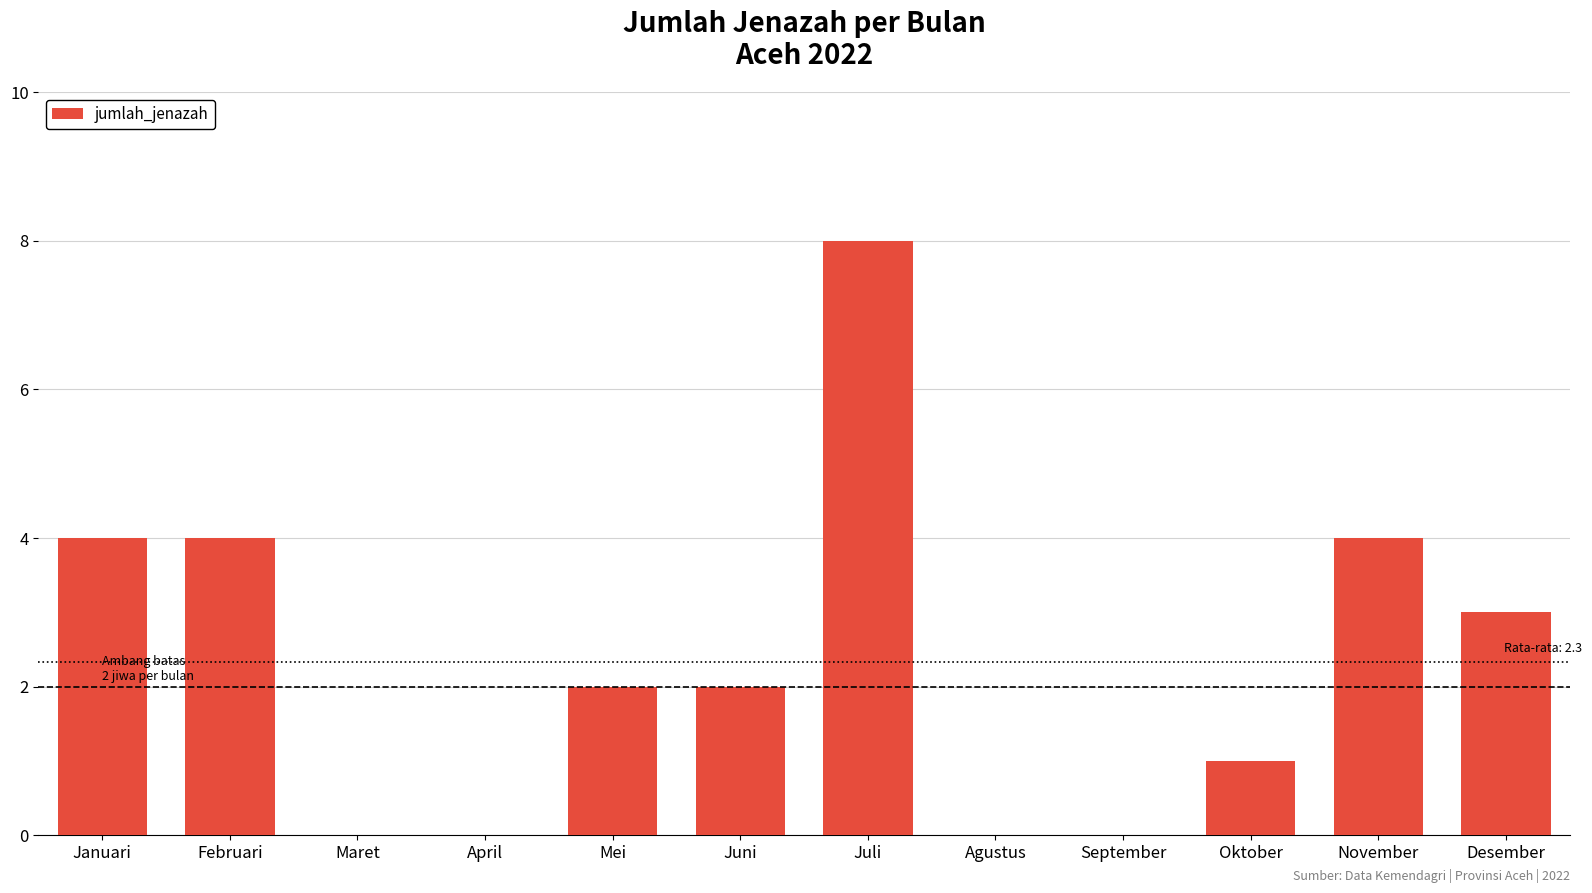

Count the number of categories in the chart.

12